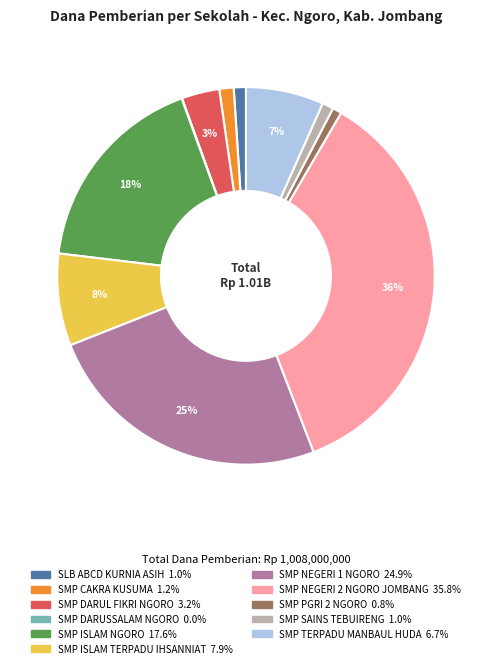

Between SMP ISLAM TERPADU IHSANNIAT and SMP NEGERI 1 NGORO, which is larger?

SMP NEGERI 1 NGORO